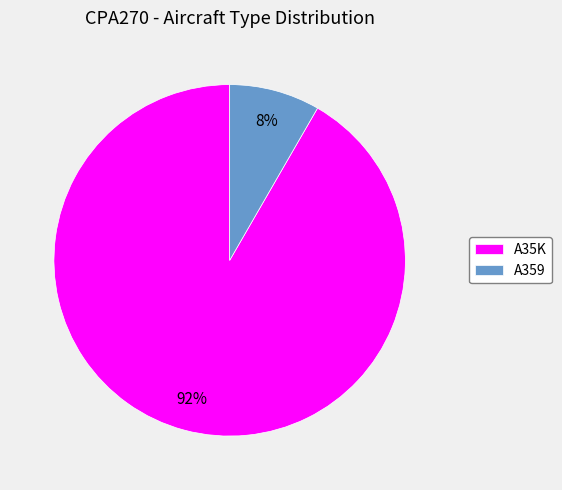

Which slice is the largest?

A35K